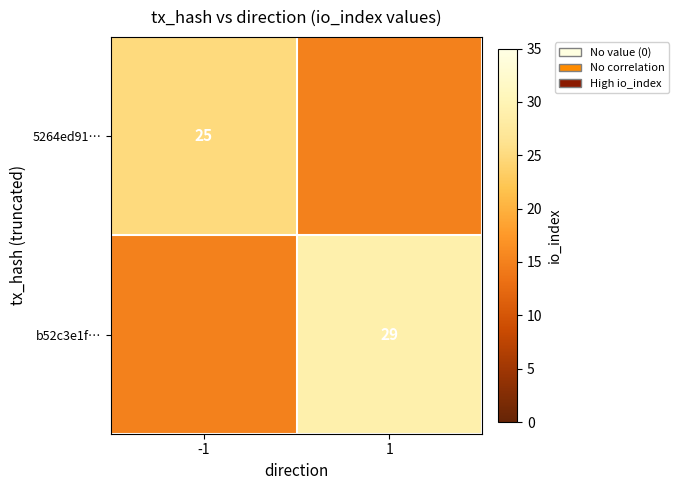

List the series in order of their overall mean, highest first.

5264ed91…, b52c3e1f…